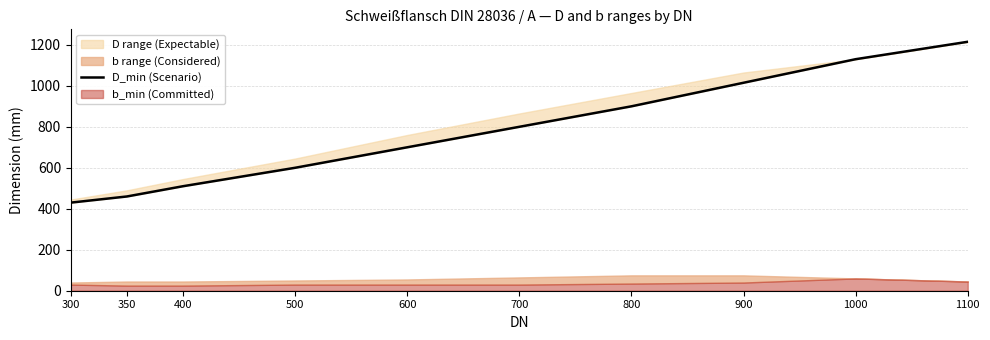

At which label is the value closest to 822?

700